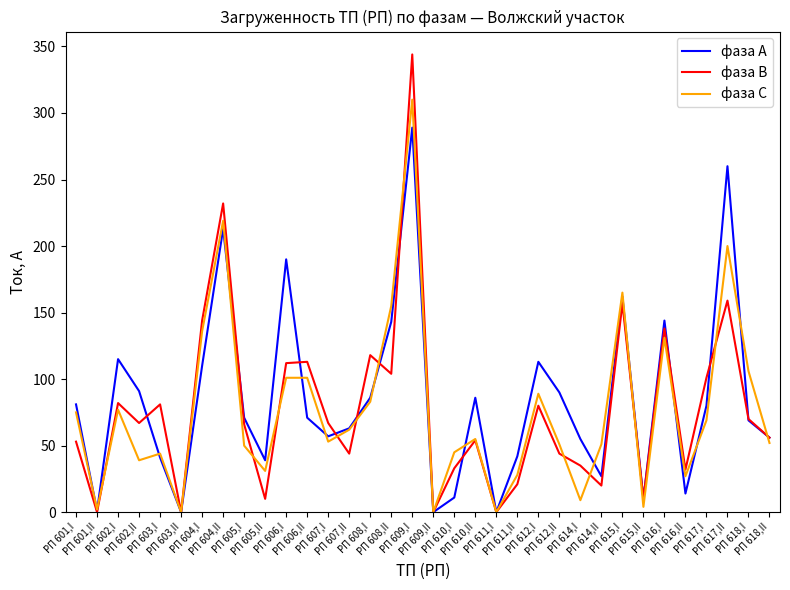

What is the greatest value displayed?

344